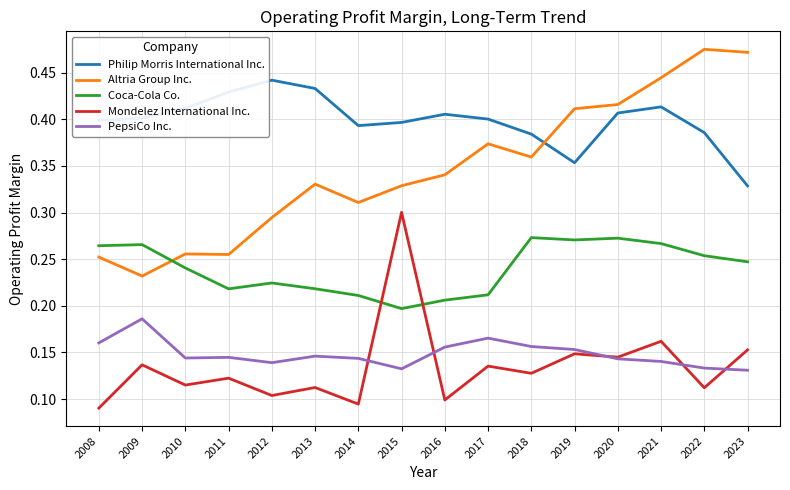

Rank the series by their maximum value, from highest to lowest.

Altria Group Inc., Philip Morris International Inc., Mondelez International Inc., Coca-Cola Co., PepsiCo Inc.